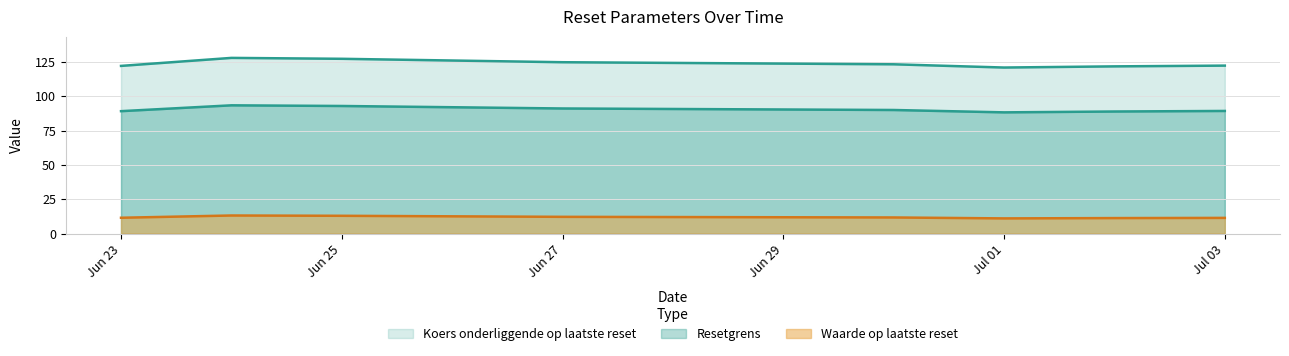

What is the difference between the highest and lowest values at Jun 25?

114.3